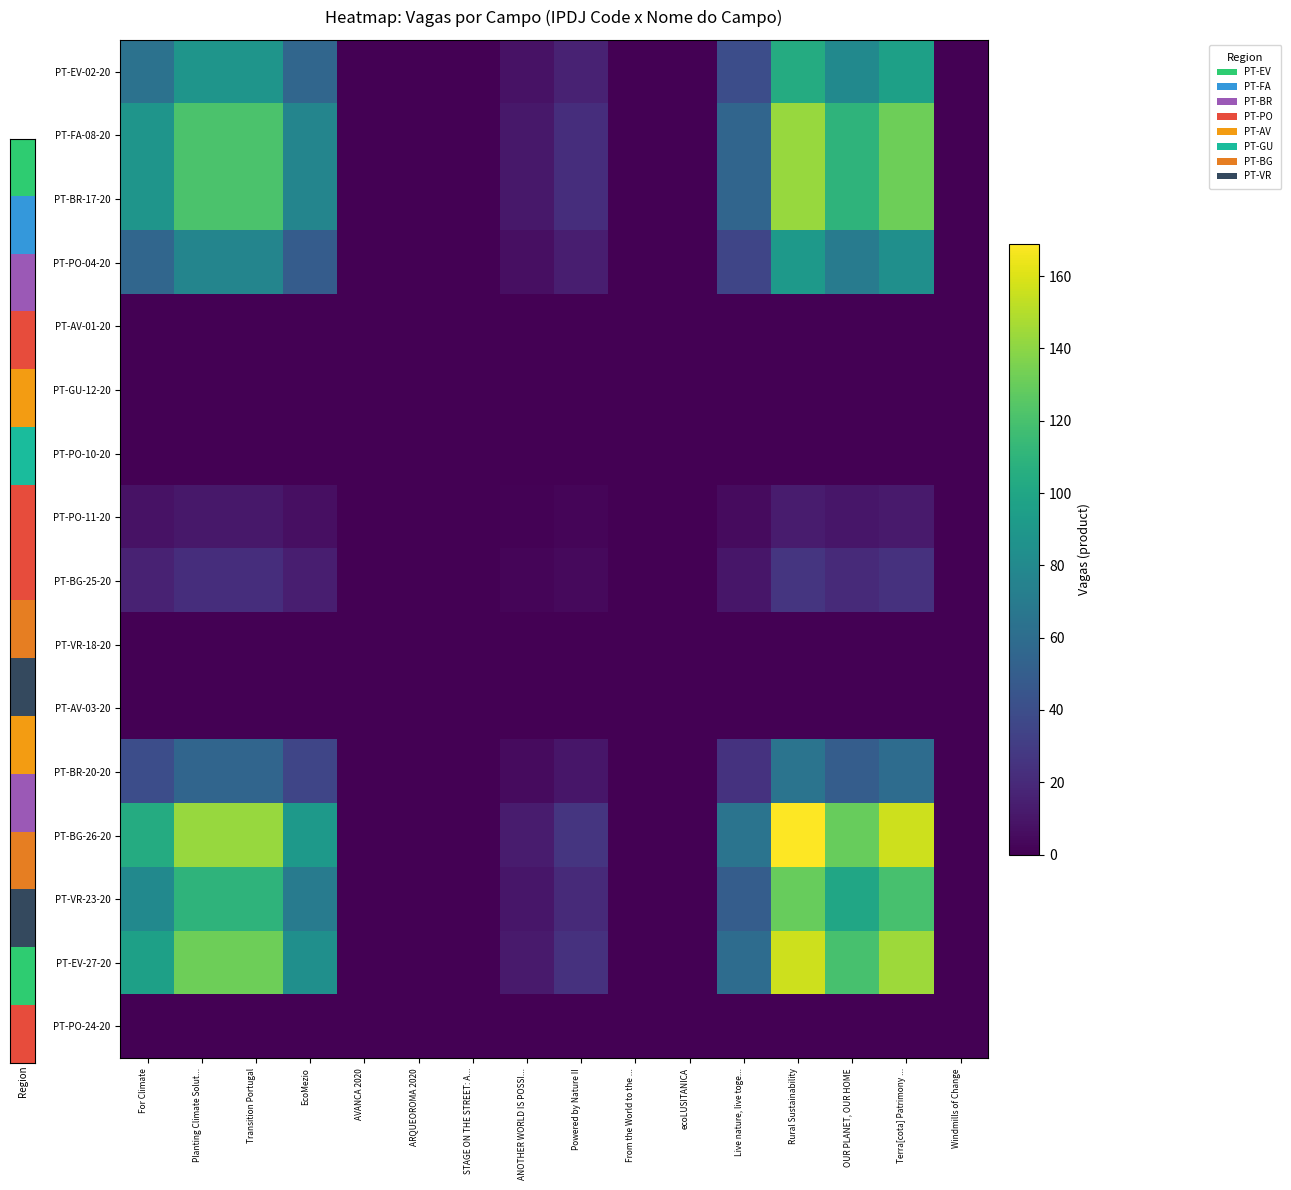

How many distinct data groups are displayed?

16